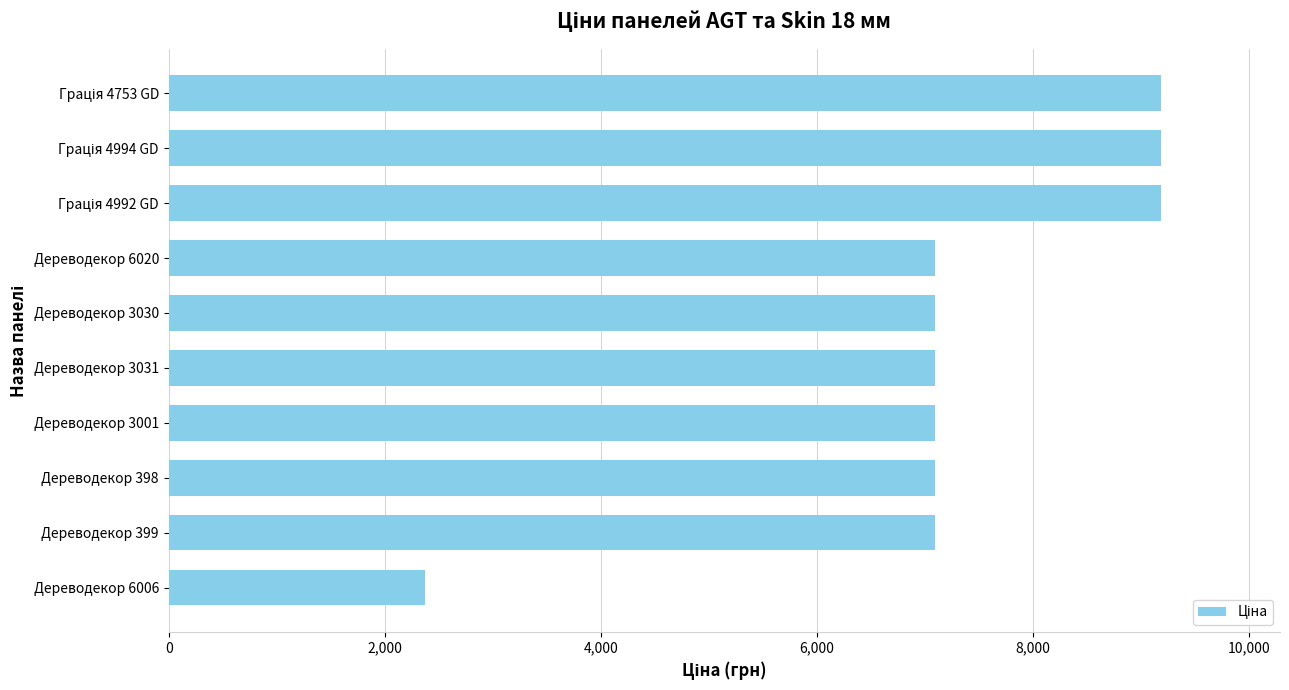

The chart shows a value of 7098.8 at Дереводекор 3030. True or false?

True